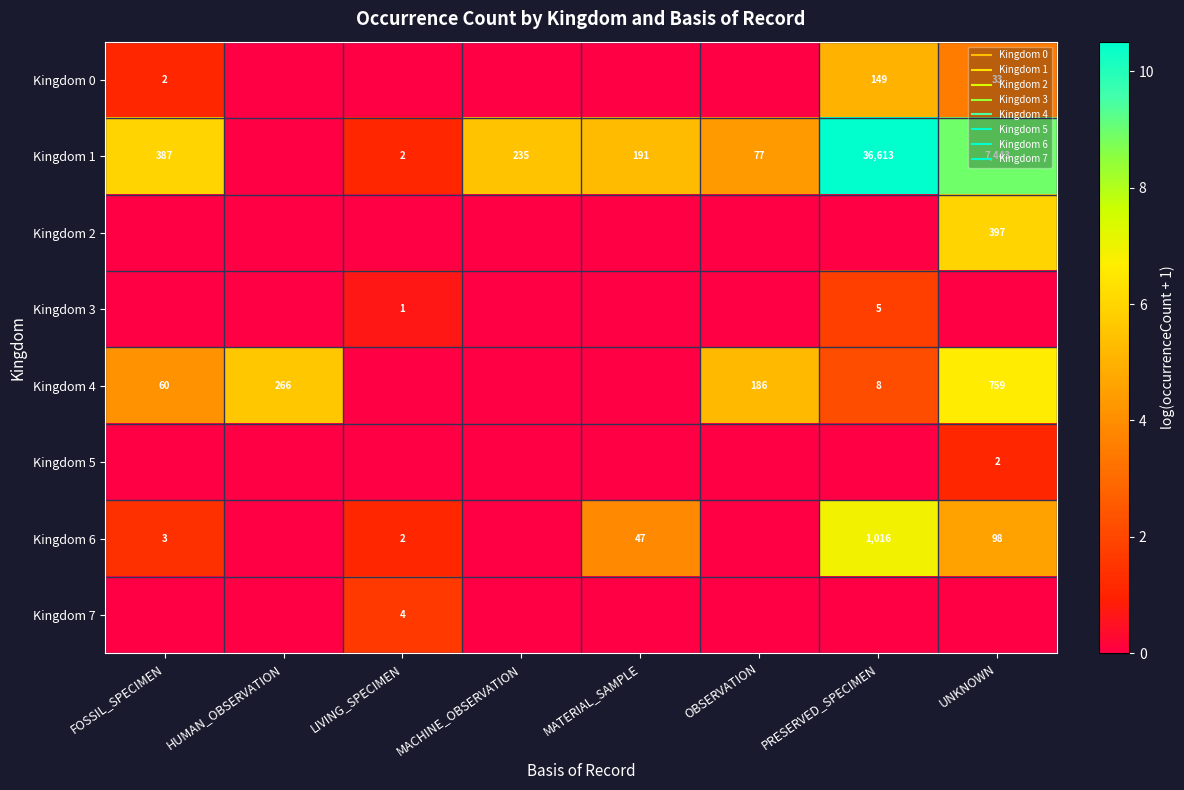

Is the value of Kingdom 1 at PRESERVED_SPECIMEN greater than the value of Kingdom 3 at PRESERVED_SPECIMEN?

Yes